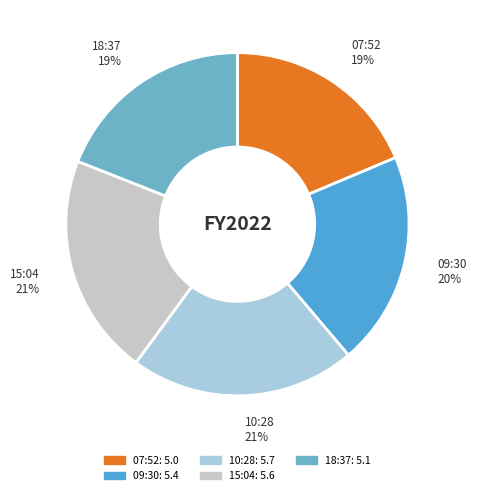

To the nearest percent, what is the difference between the largest and smallest slice percentages?

3%